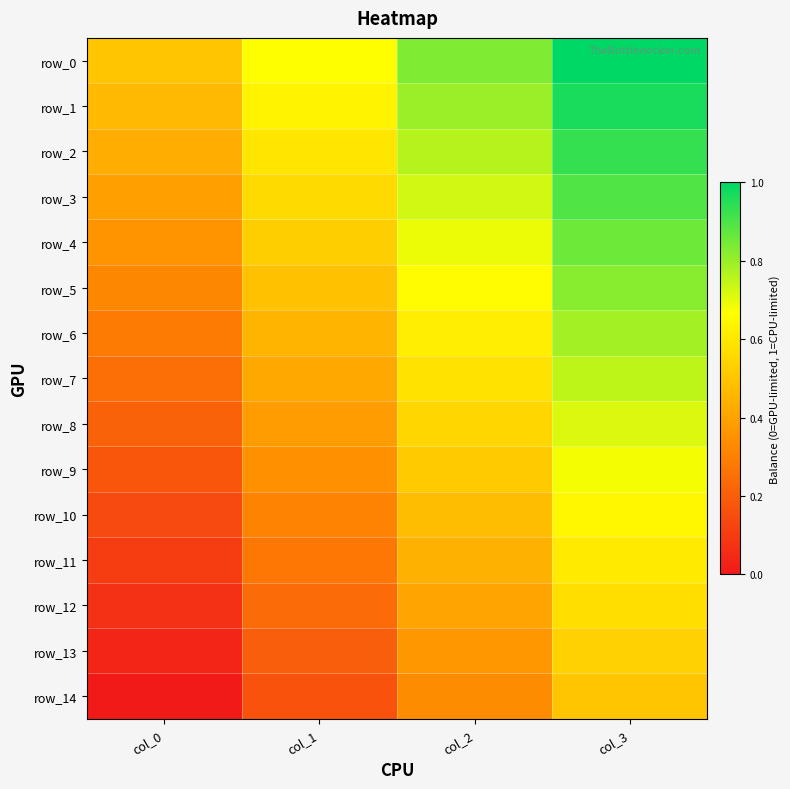

The value of row_14 at col_0 is 0.2. True or false?

False